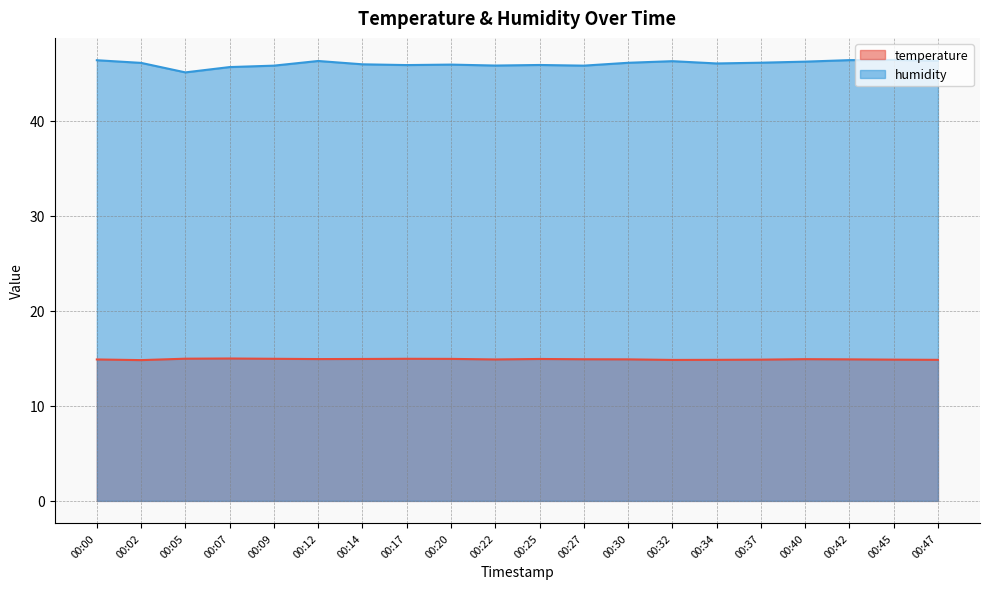

List the series in order of their overall mean, highest first.

humidity, temperature